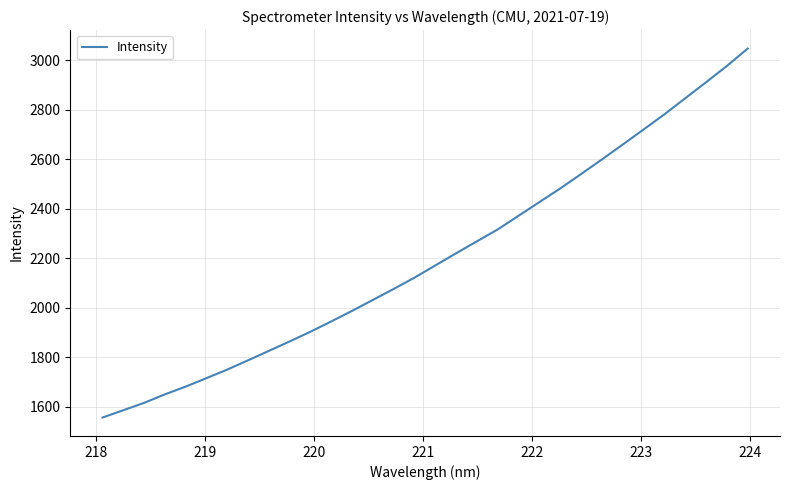

What is the maximum value shown in the chart?

3046.5